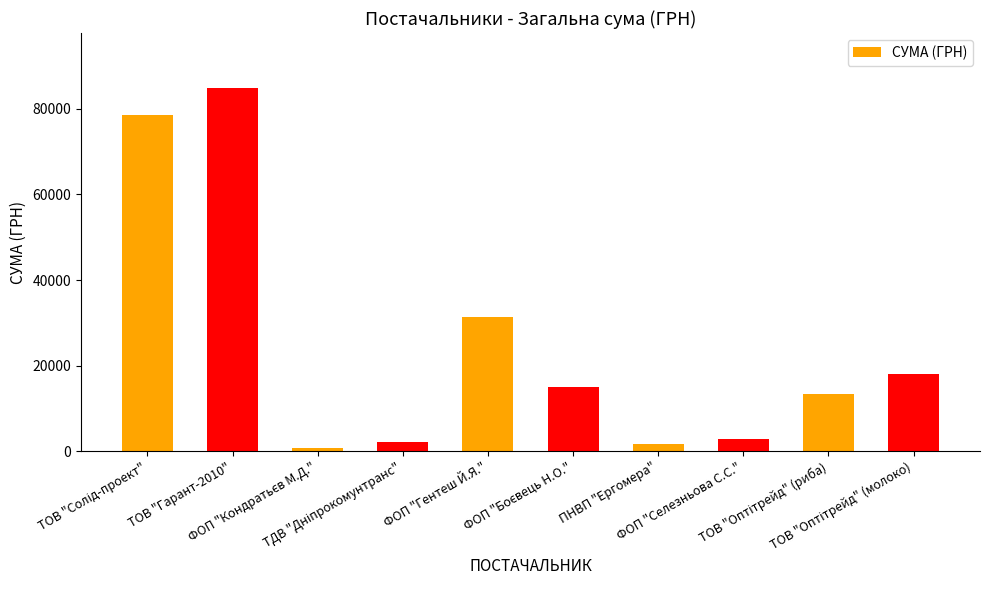

What is the sum of all values?

248804.2